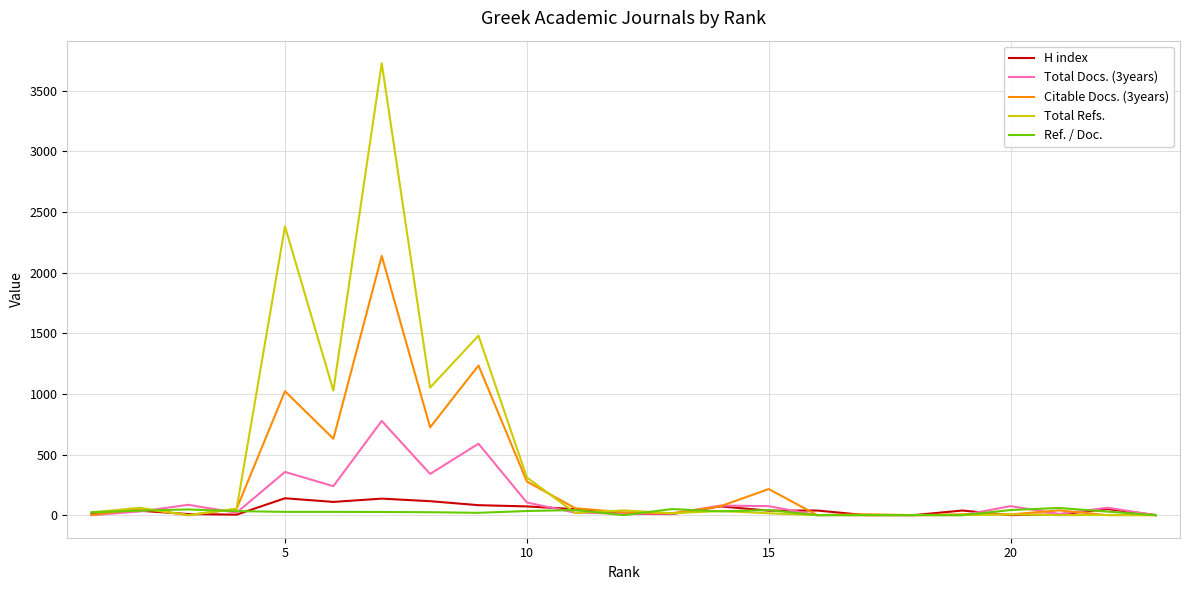

Which series has the largest range (max minus min)?

Total Refs.